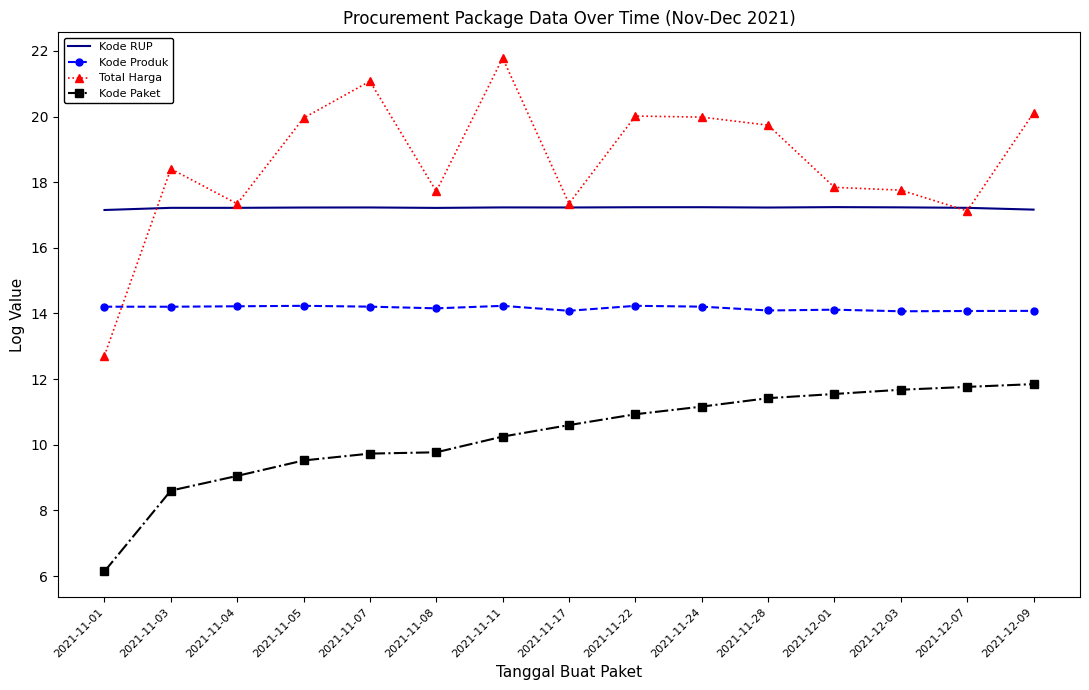

What is the smallest value displayed?

6.1